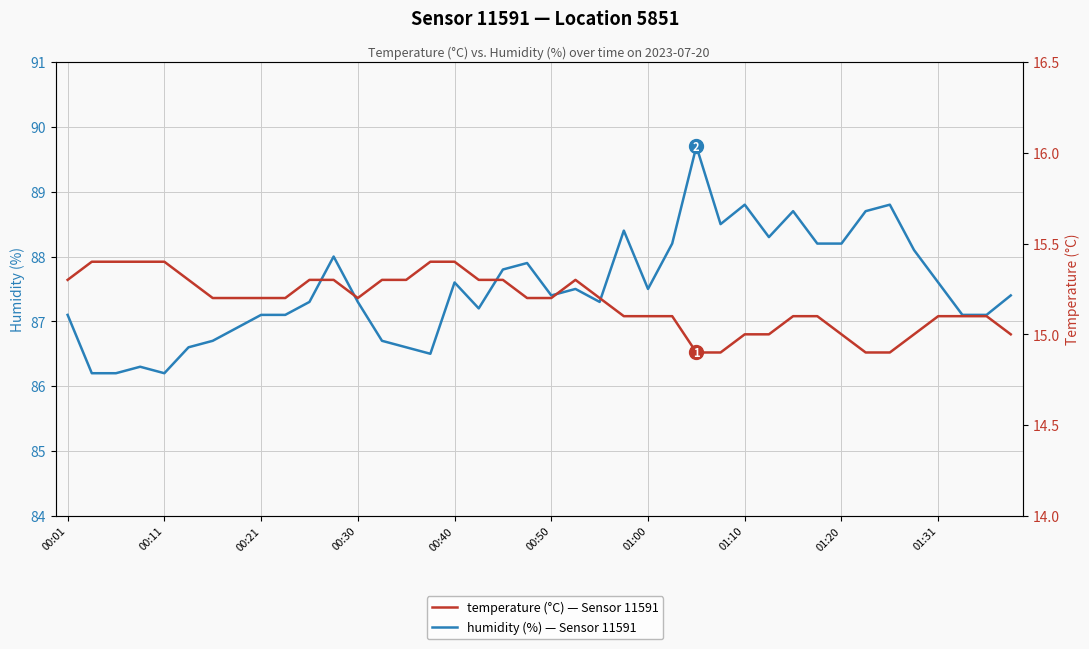

What is the highest value of the humidity (%) — Sensor 11591 series?

89.7